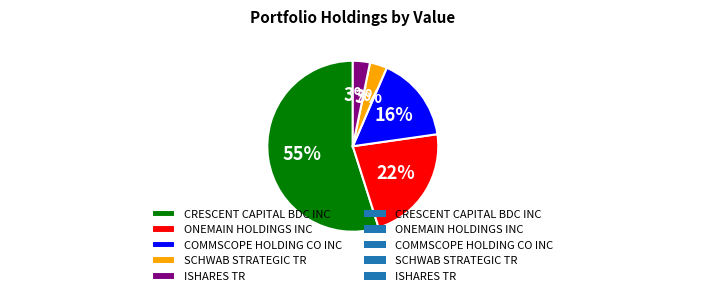

Is it true that ISHARES TR is 14% of the pie?

False